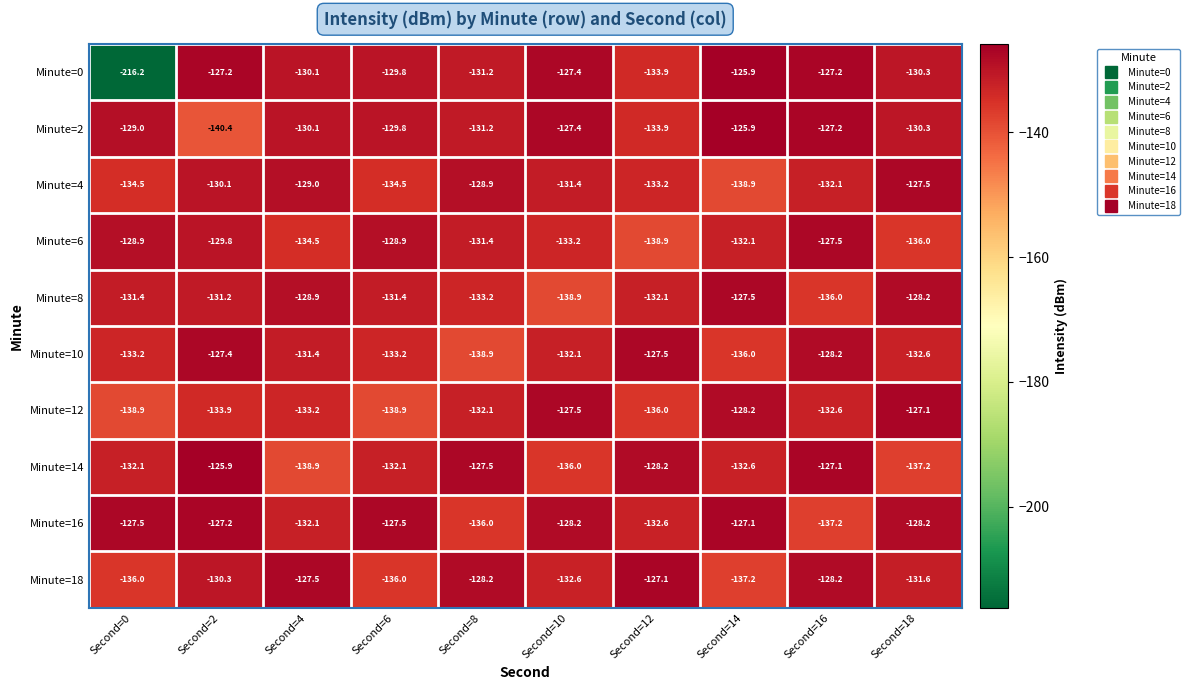

Which series has the widest spread of values?

Minute=0